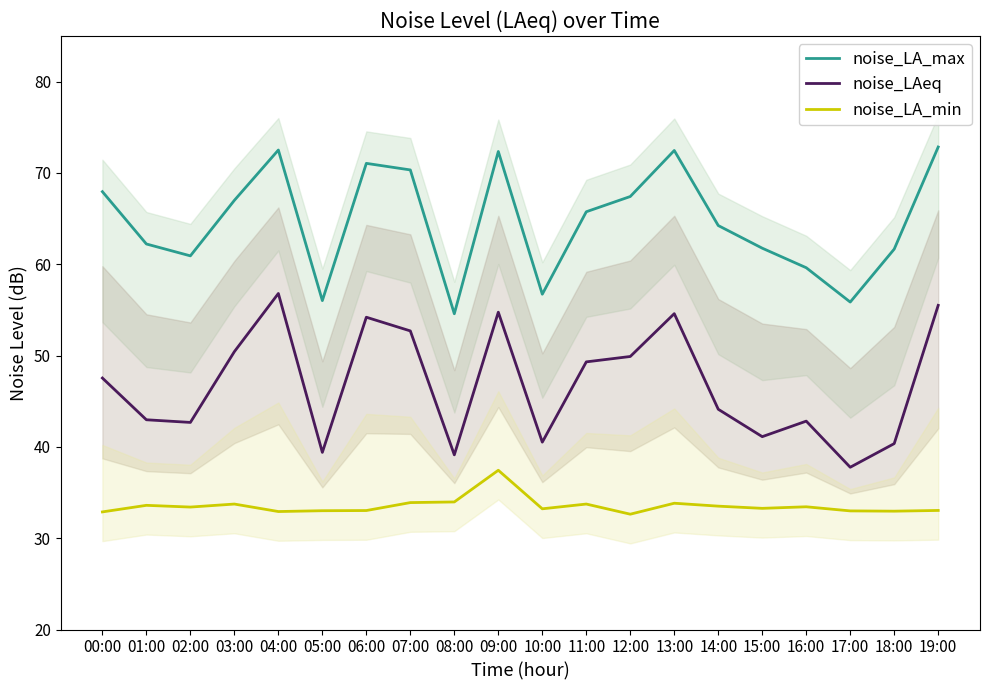

What position from the right is 11:00?

9